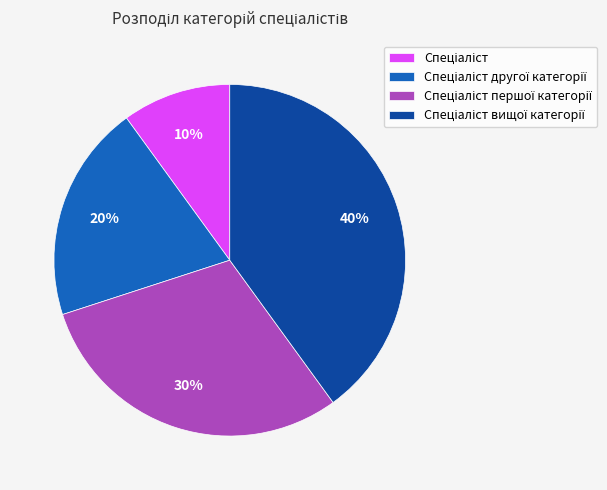

How many slices are in this pie chart?

4